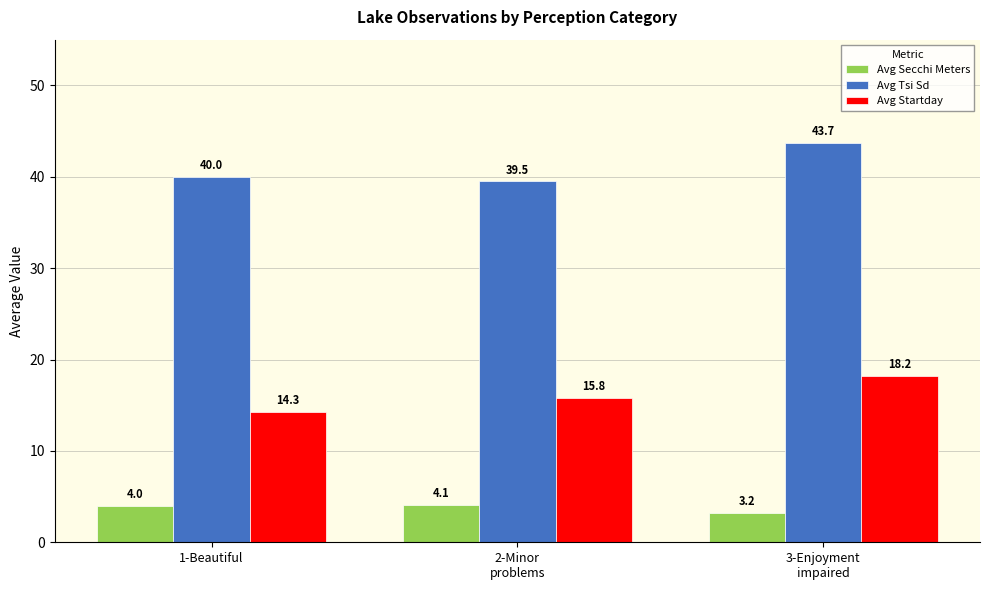

What is the difference between the maximum and minimum values in the Avg Tsi Sd series?

4.2